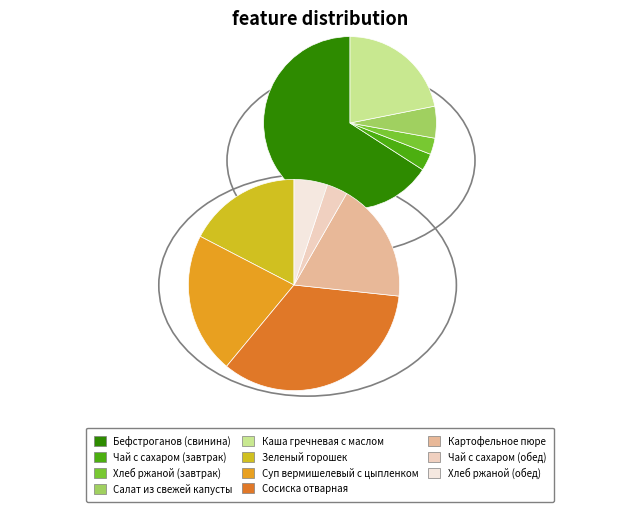

To the nearest percent, what is the combined percentage of Салат из свежей капусты and Бефстроганов (свинина)?

36%